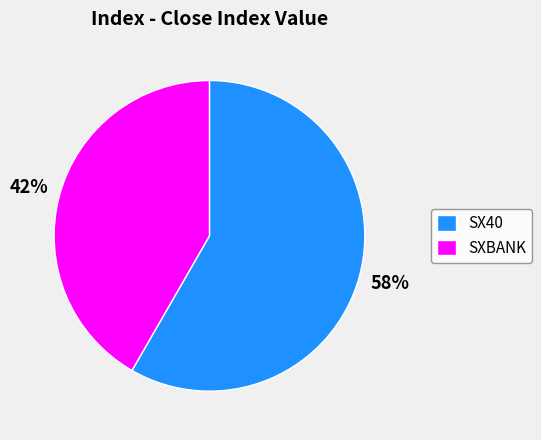

To the nearest percent, what is the combined percentage of SX40 and SXBANK?

100%